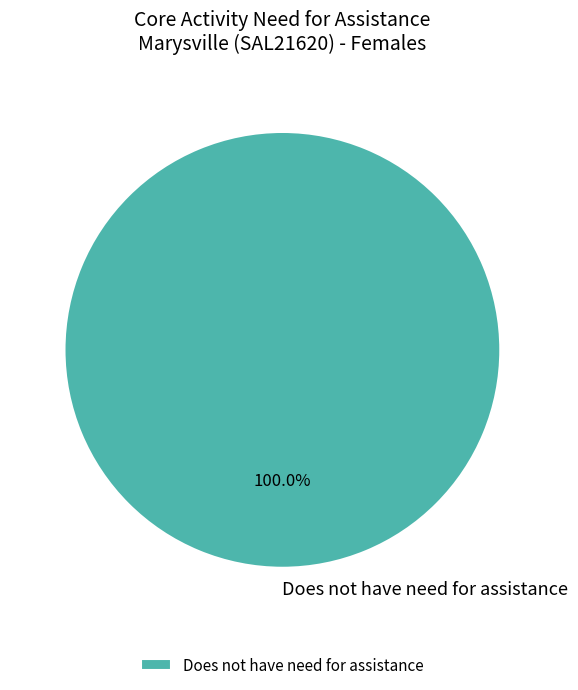

Is there any slice that represents more than half of the pie?

Yes